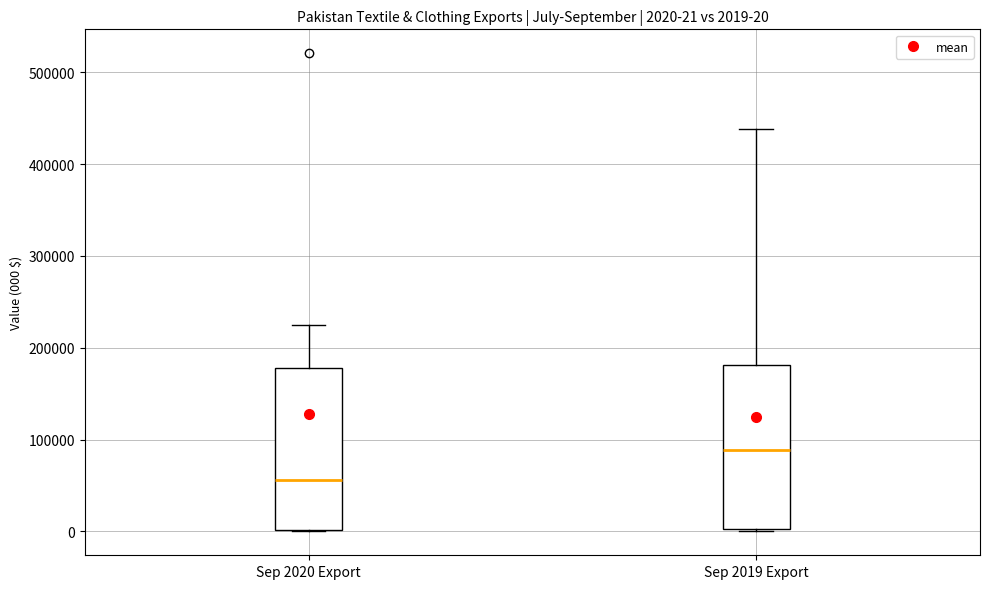

Which box has the highest median line?

Sep 2019 Export